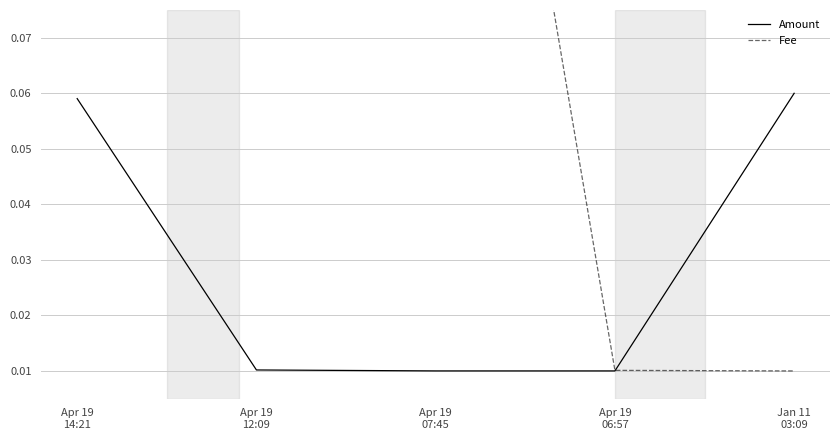

Which series has the largest total across all categories?

Fee